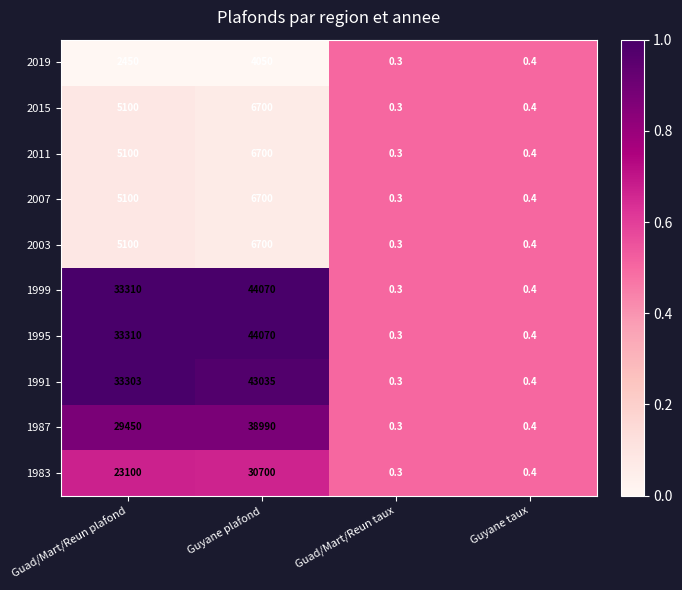

What is the sum of all 1999 values?

77380.7